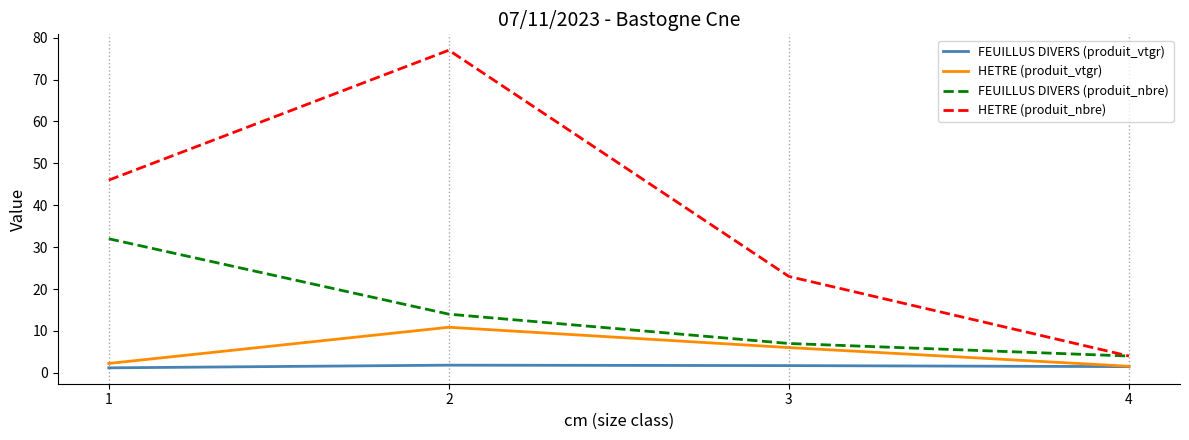

The value of HETRE (produit_nbre) at 3 is 14.3. True or false?

False